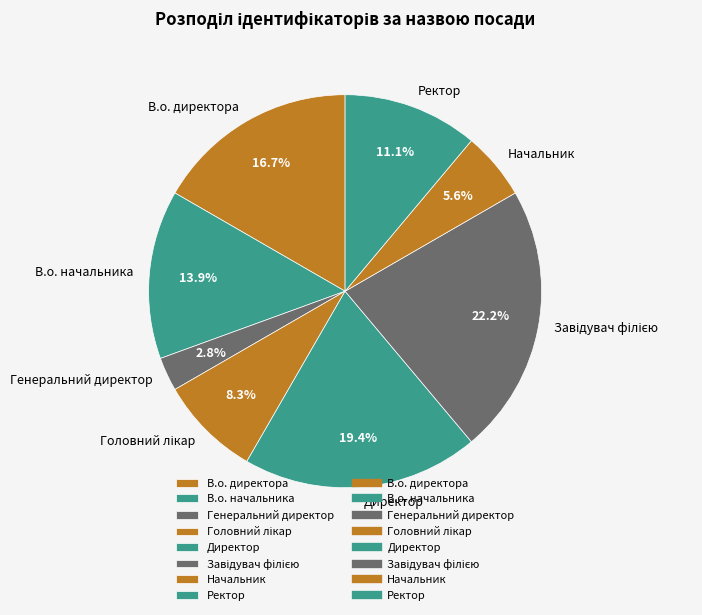

The Генеральний директор slice represents 3% of the pie. True or false?

True